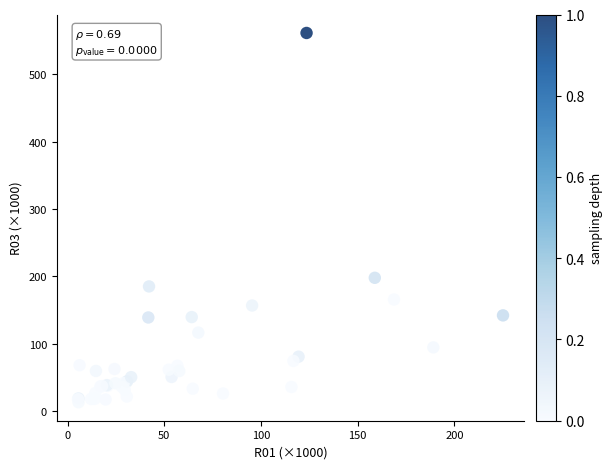

What Y value in the scatter plot is closest to 287?

197.9